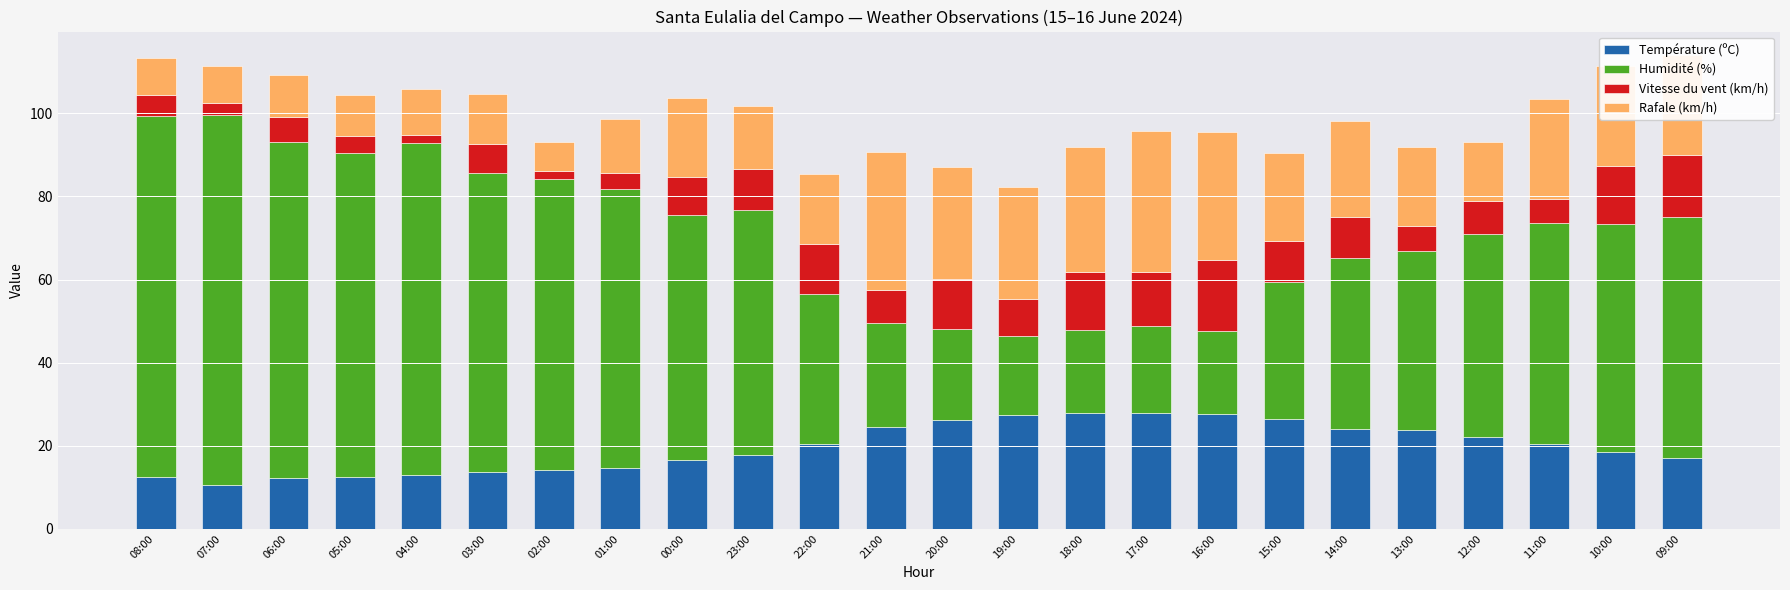

What is the sum of all Température (ºC) values?

471.3